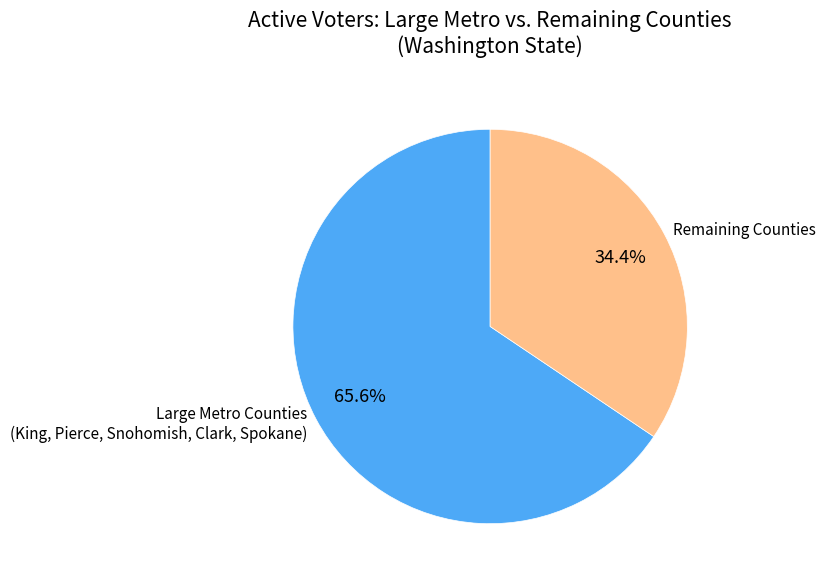

What percentage do Remaining Counties and Large Metro Counties (King, Pierce, Snohomish, Clark, Spokane) together represent?

100.0%